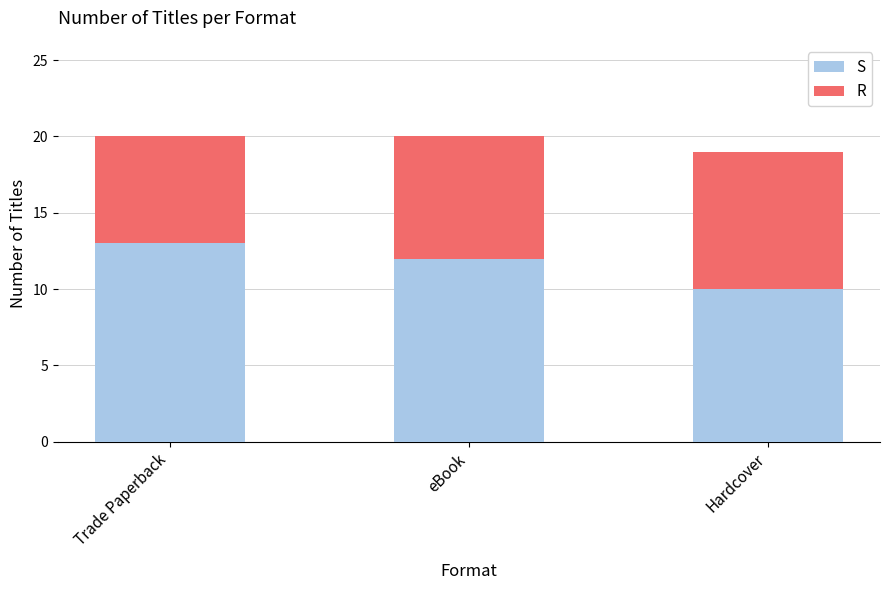

What is the total value across all series at Hardcover?

19